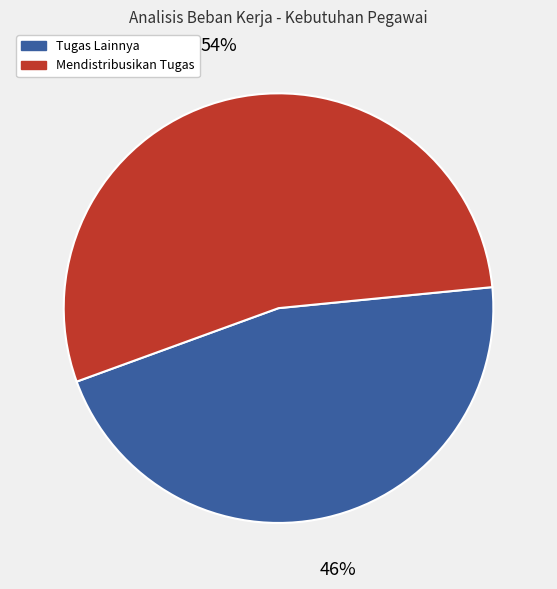

To the nearest percent, what is the average slice percentage?

50%